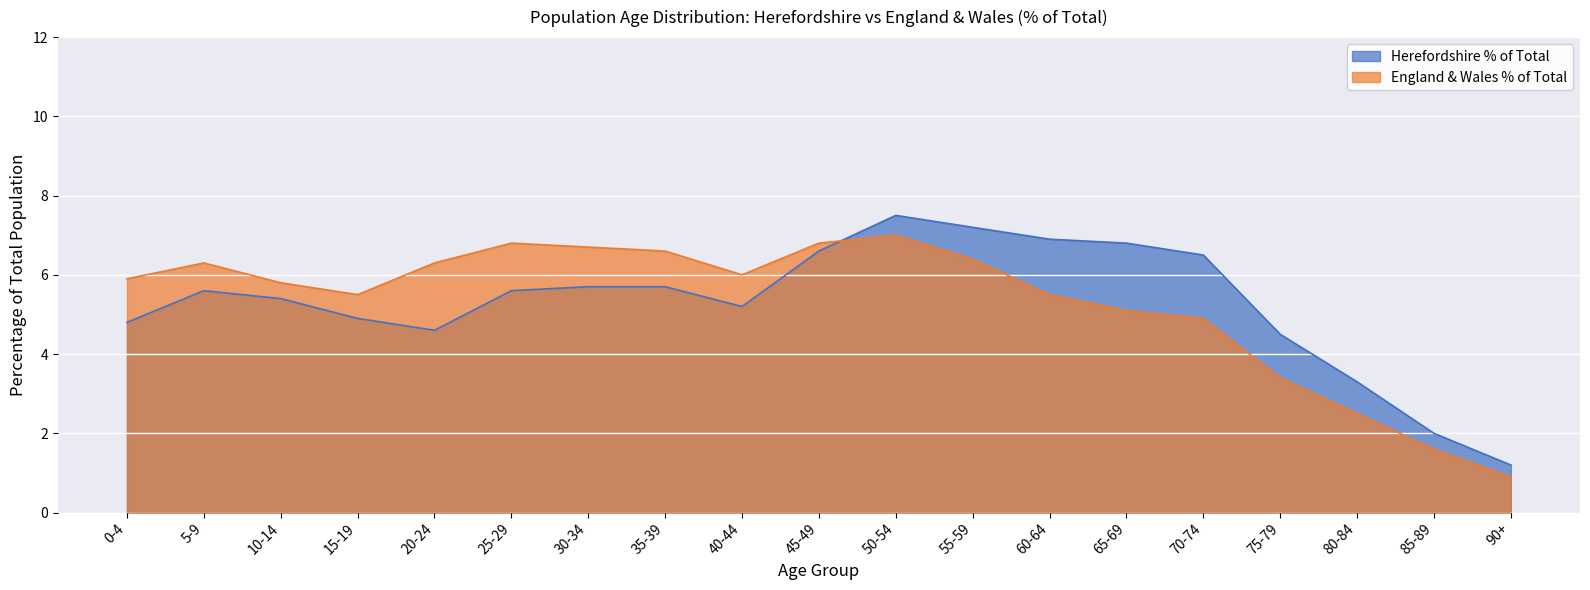

What is the difference between the England & Wales % of Total values at 30-34 and 40-44?

0.7